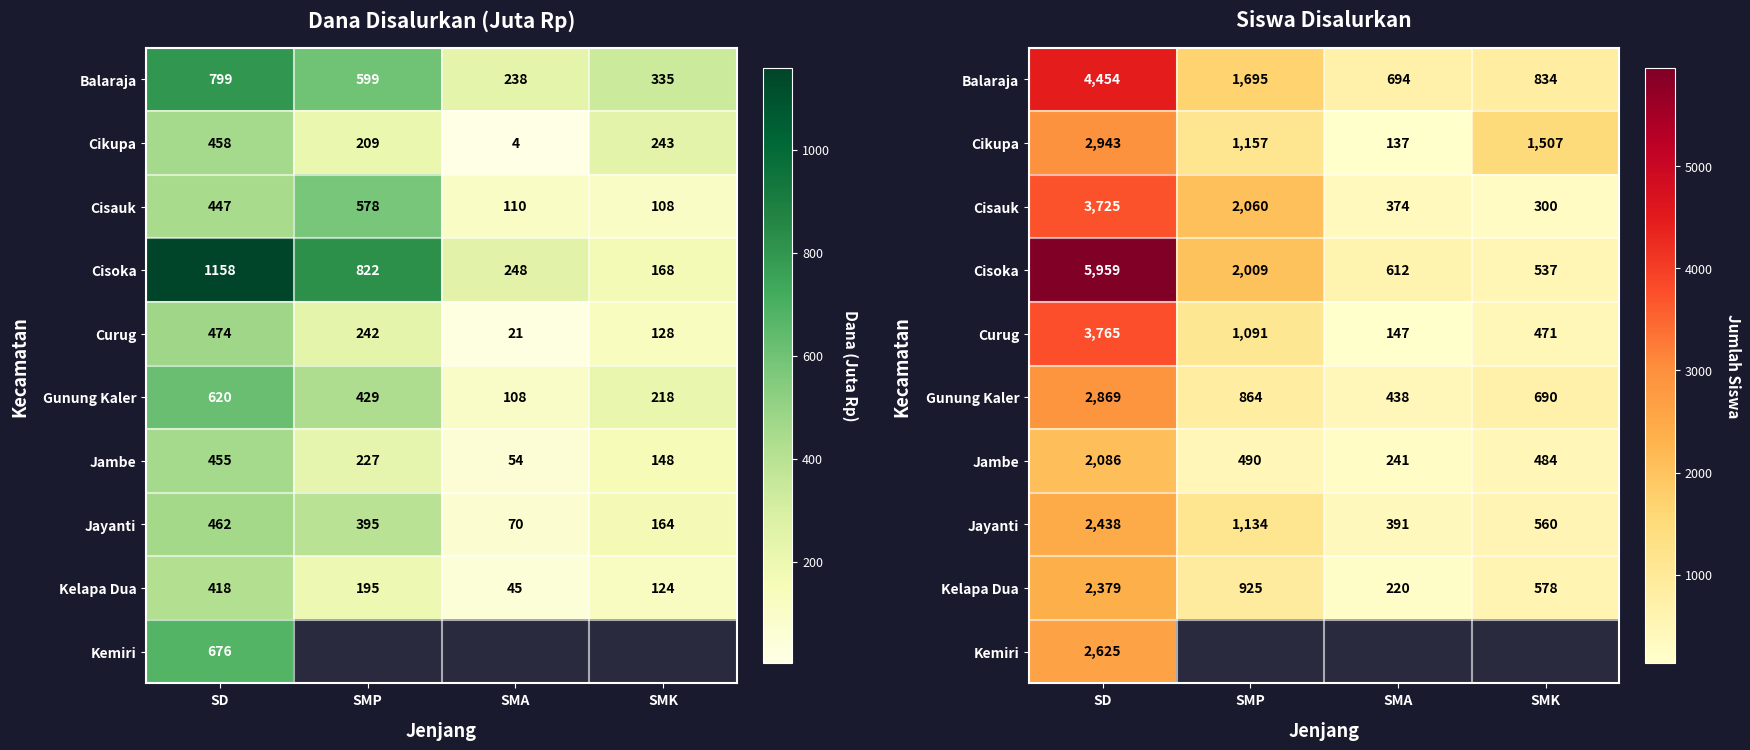

At which label does Cikupa reach its peak?

SD